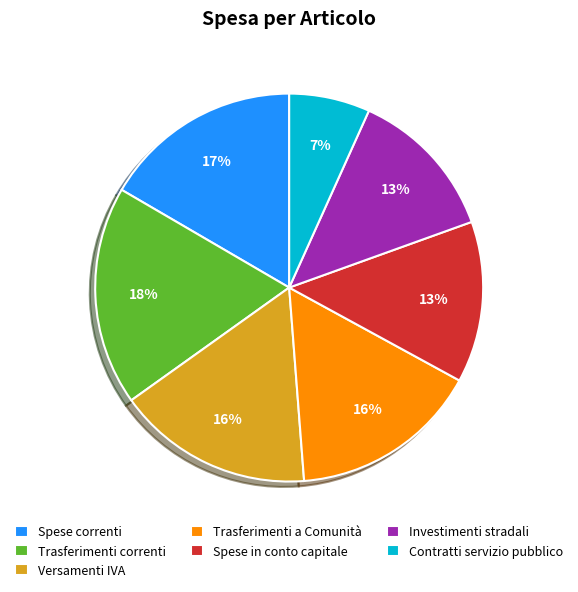

How many slices are in this pie chart?

7